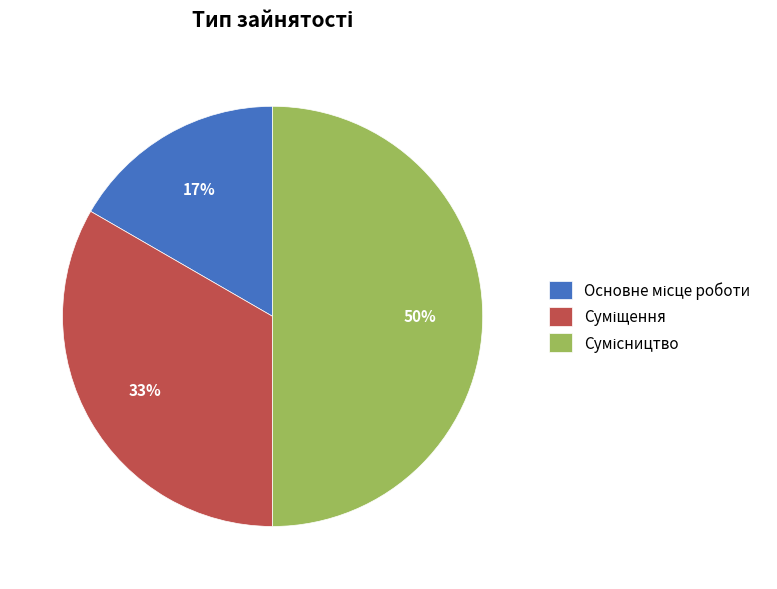

How many segments does this pie chart have?

3